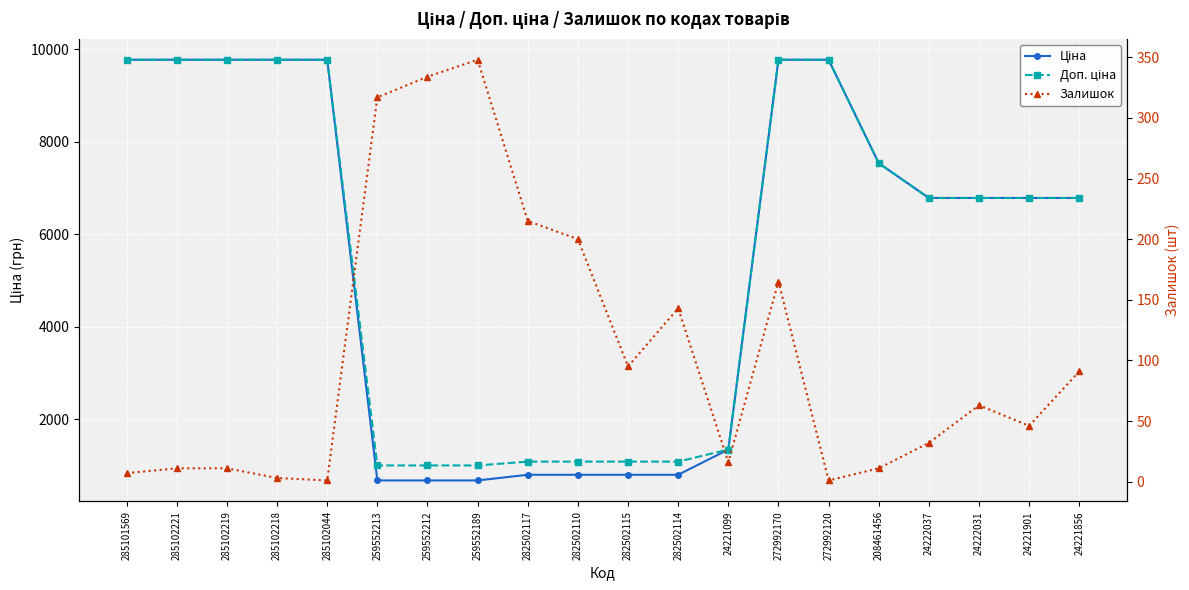

Reading left to right, extract all data points from this chart.

Ціна: 285101569=9775.5	285102221=9775.5	285102219=9775.5	285102218=9775.5	285102044=9775.5	259552213=679.8	259552212=679.8	259552189=679.8	282502117=802.1	282502110=802.1	282502115=802.1	282502114=802.1	24221099=1347.9	272992170=9775.5	272992120=9775.5	208461456=7539.3	24222037=6787.1	24222031=6787.1	24221901=6787.1	24221856=6787.1
Доп. ціна: 285101569=9775.5	285102221=9775.5	285102219=9775.5	285102218=9775.5	285102044=9775.5	259552213=1004.1	259552212=1004.1	259552189=1004.1	282502117=1087.0	282502110=1087.0	282502115=1087.0	282502114=1087.0	24221099=1348.0	272992170=9775.5	272992120=9775.5	208461456=7539.3	24222037=6787.1	24222031=6787.1	24221901=6787.1	24221856=6787.1
Залишок: 285101569=7.0	285102221=11.0	285102219=11.0	285102218=3.0	285102044=1.0	259552213=317.0	259552212=334.0	259552189=348.0	282502117=215.0	282502110=200.0	282502115=95.0	282502114=143.0	24221099=16.0	272992170=165.0	272992120=1.0	208461456=11.0	24222037=32.0	24222031=63.0	24221901=46.0	24221856=91.0